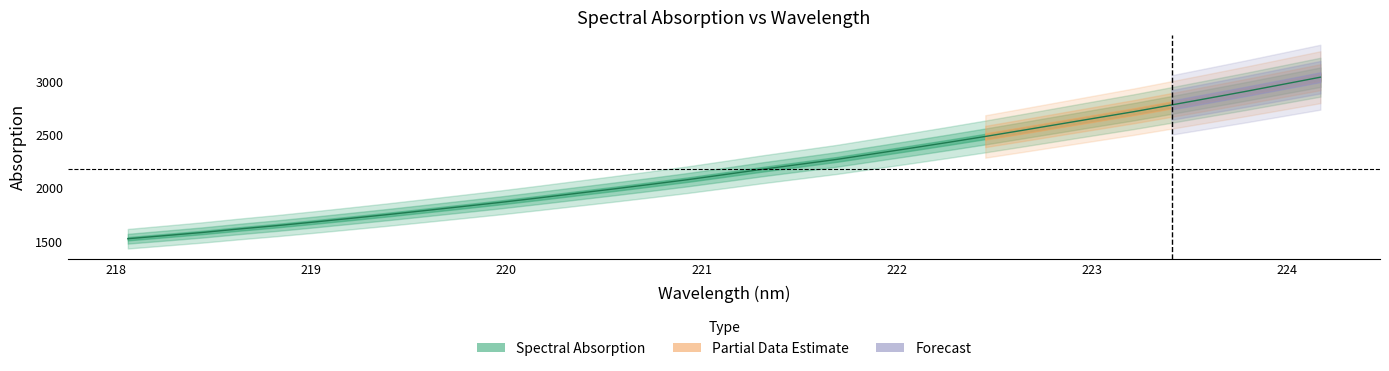

Reading left to right, list all the values displayed in this chart.

218.0596=1524.4	218.2508=1553.5	218.442=1582.9	218.6332=1616.1	218.8244=1647.0	219.0156=1680.8	219.2067=1715.9	219.3979=1751.5	219.589=1788.9	219.7801=1826.6	219.9712=1864.7	220.1623=1905.3	220.3533=1947.2	220.5444=1988.9	220.7354=2032.1	220.9264=2076.3	221.1174=2124.3	221.3083=2173.2	221.4993=2219.4	221.6902=2265.7	221.8812=2318.6	222.0721=2371.4	222.263=2425.5	222.4538=2481.0	222.6447=2538.6	222.8355=2597.0	223.0264=2655.4	223.2172=2713.6	223.408=2775.8	223.5987=2839.1	223.7895=2902.9	223.9802=2969.0	224.1709=3035.3